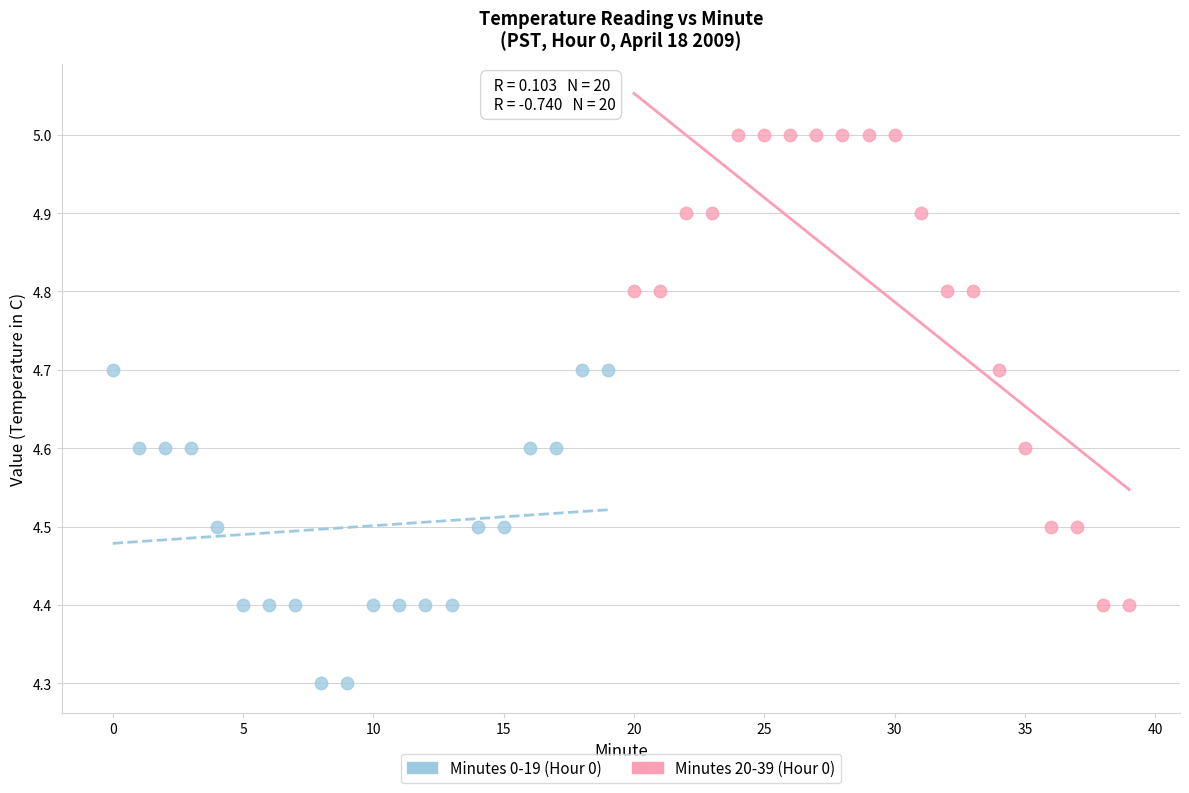

Which series reaches the maximum Y coordinate?

Minutes 20-39 (Hour 0)